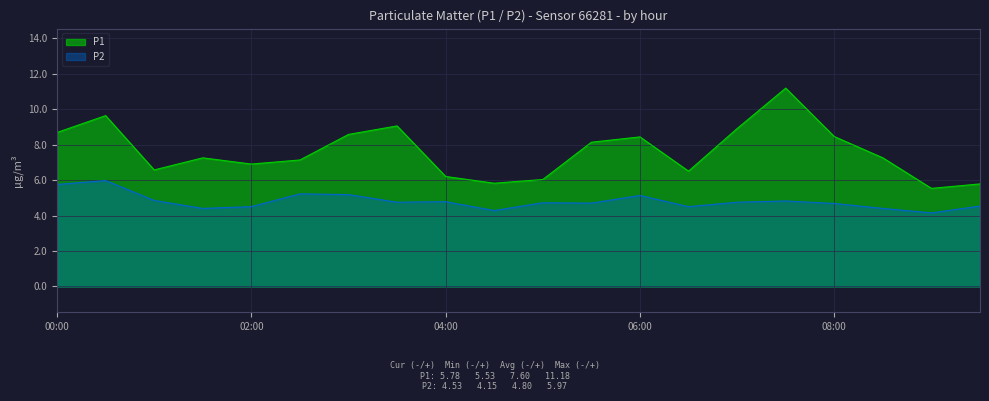

Which category has the lowest value across all series?

09:00